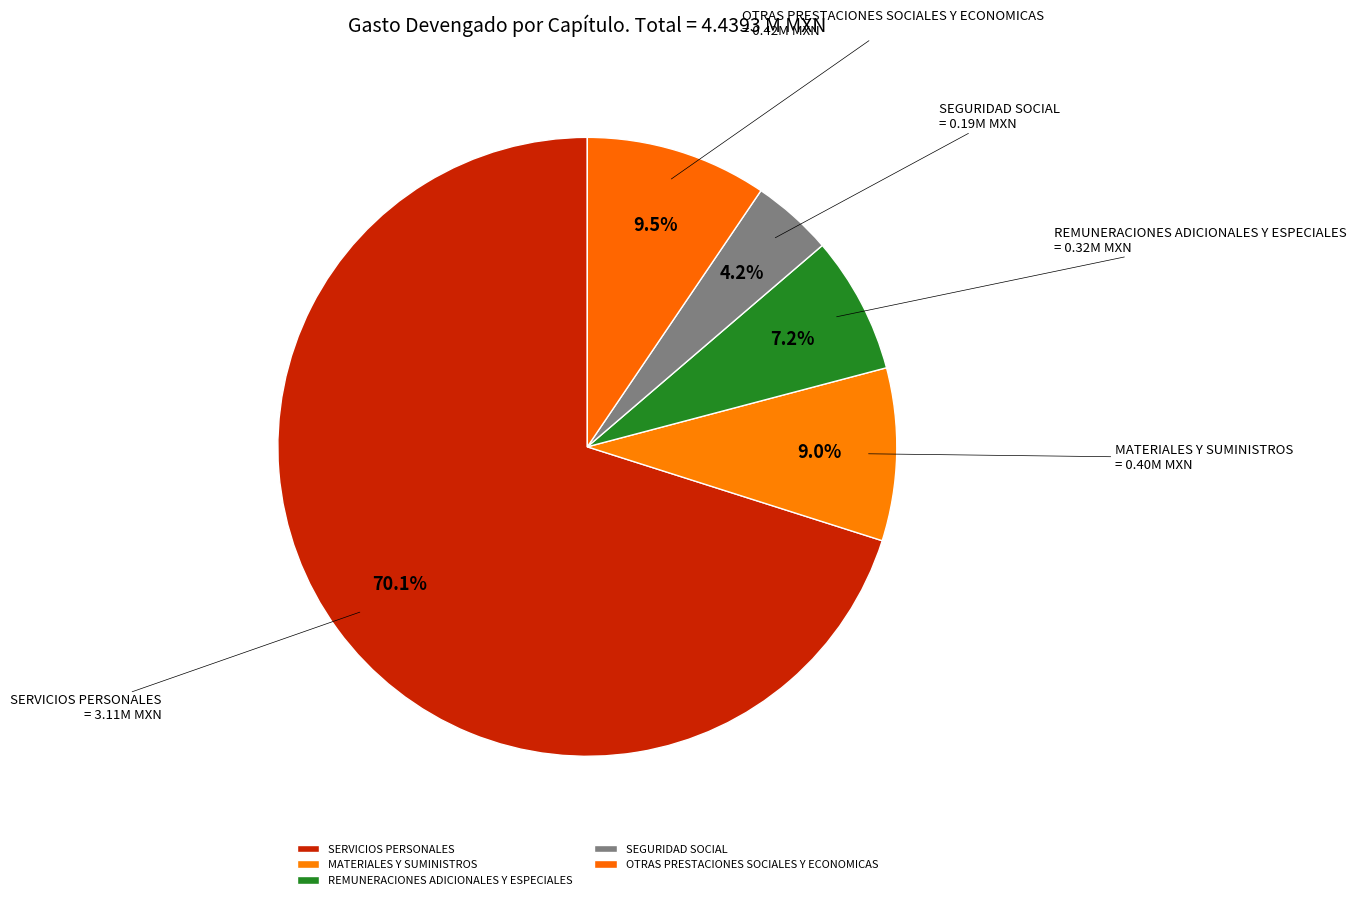

Approximately how many times larger is the value at SERVICIOS PERSONALES compared to MATERIALES Y SUMINISTROS?

7.8